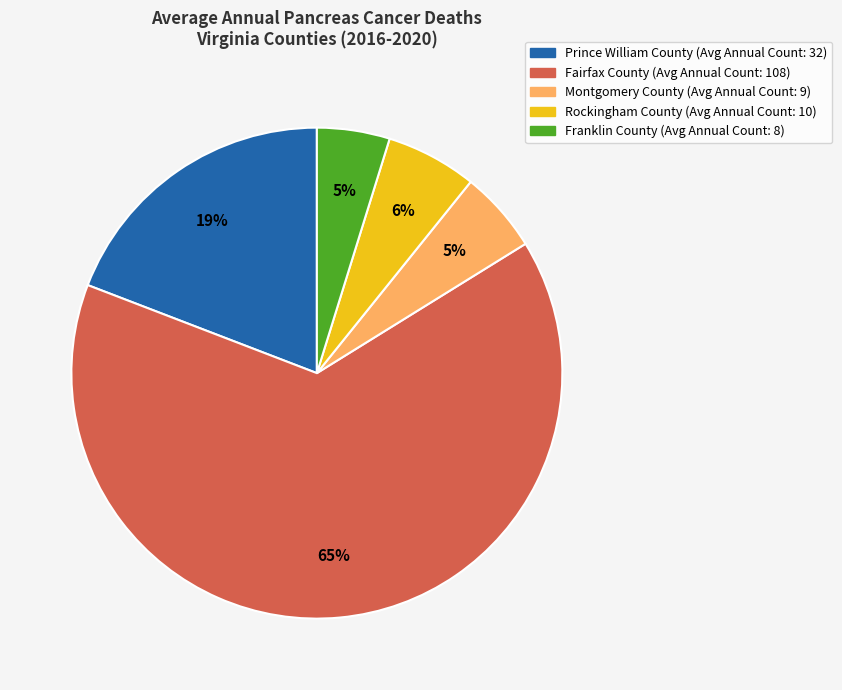

Is there a majority slice in this chart?

Yes